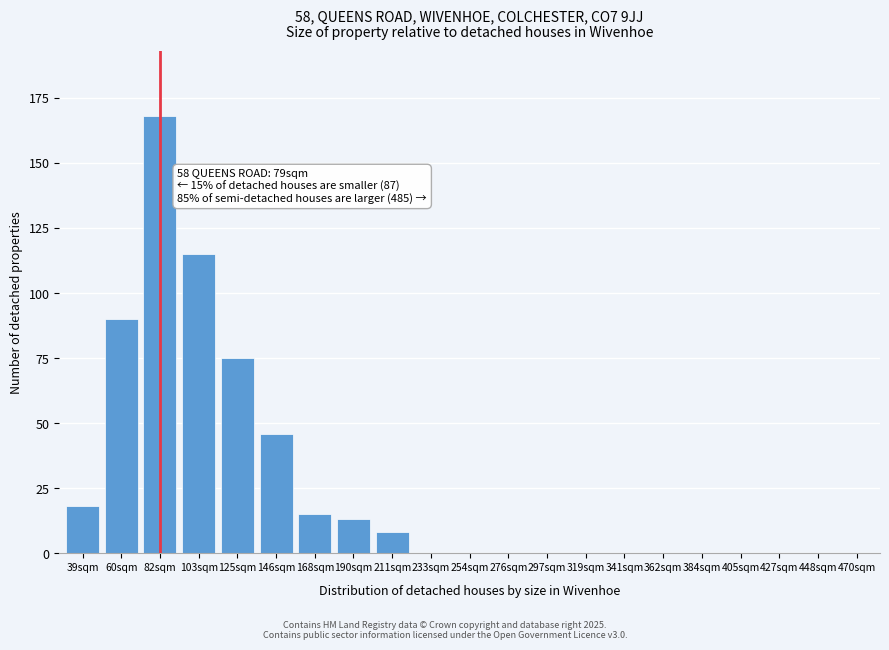

Reading right to left, extract all data points from this chart.

470sqm=0	448sqm=0	427sqm=0	405sqm=0	384sqm=0	362sqm=0	341sqm=0	319sqm=0	297sqm=0	276sqm=0	254sqm=0	233sqm=0	211sqm=8	190sqm=13	168sqm=15	146sqm=46	125sqm=75	103sqm=115	82sqm=168	60sqm=90	39sqm=18